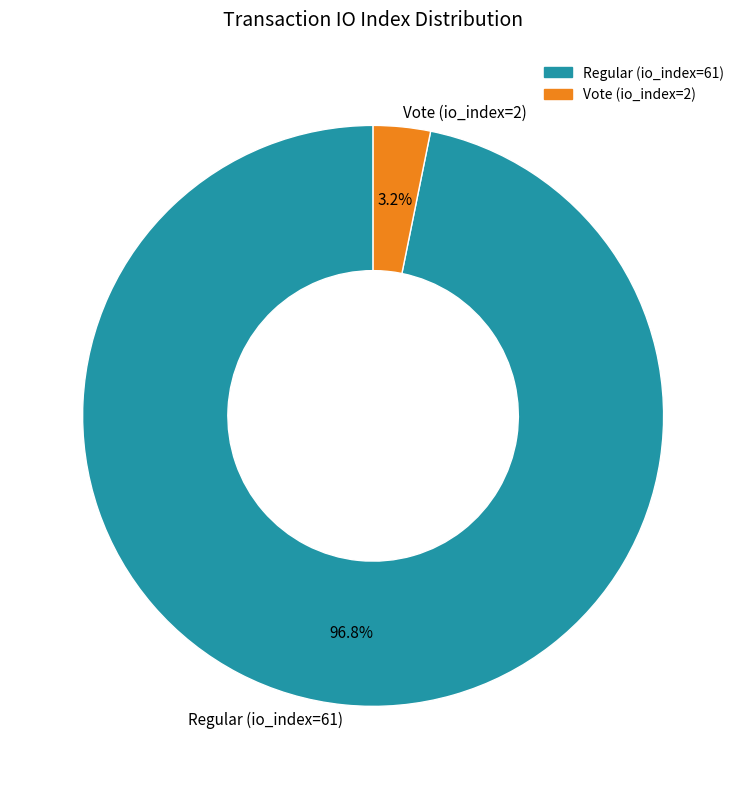

What is the majority slice?

Regular (io_index=61)